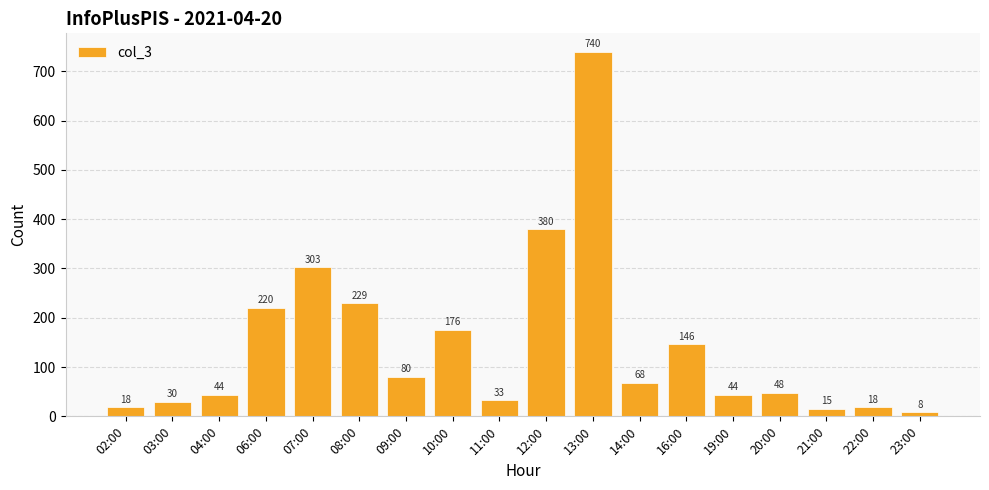

What is the change in value from 07:00 to 13:00?

+437